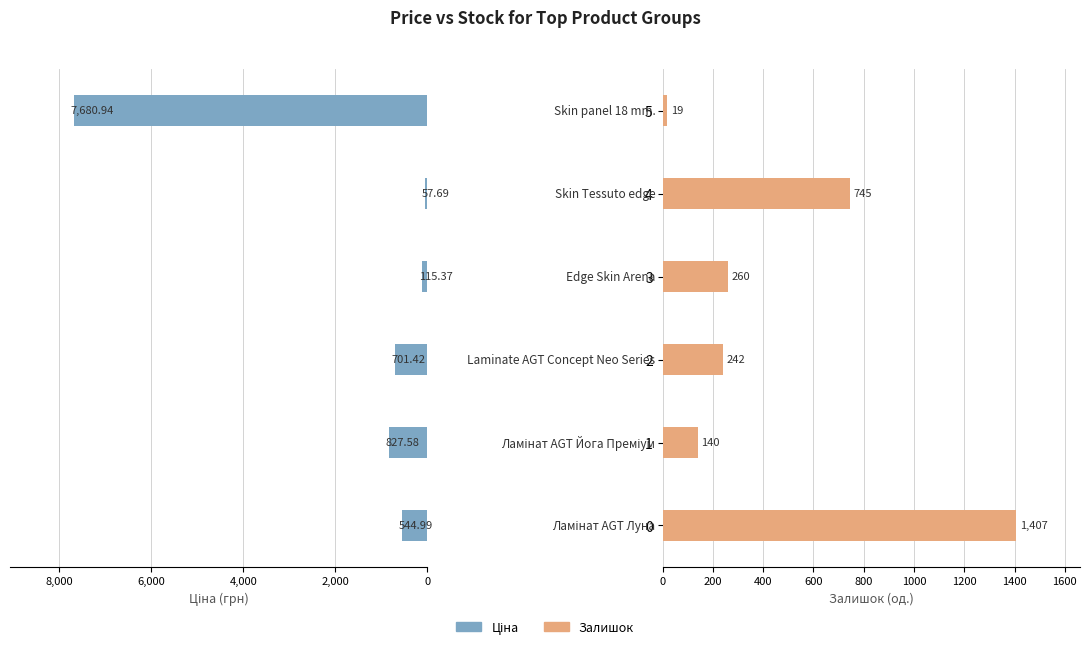

The Ціна series shows 166.7 at 3. True or false?

False